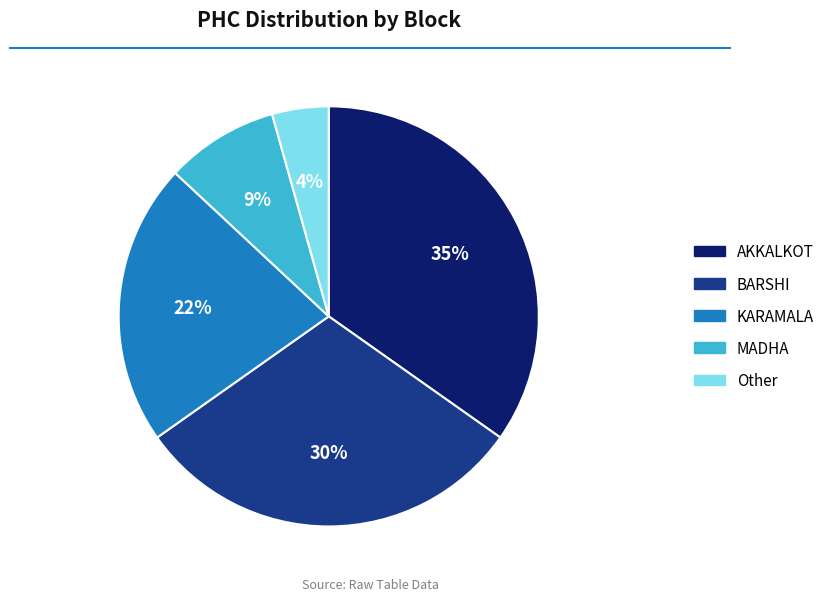

Between BARSHI and AKKALKOT, which is larger?

AKKALKOT